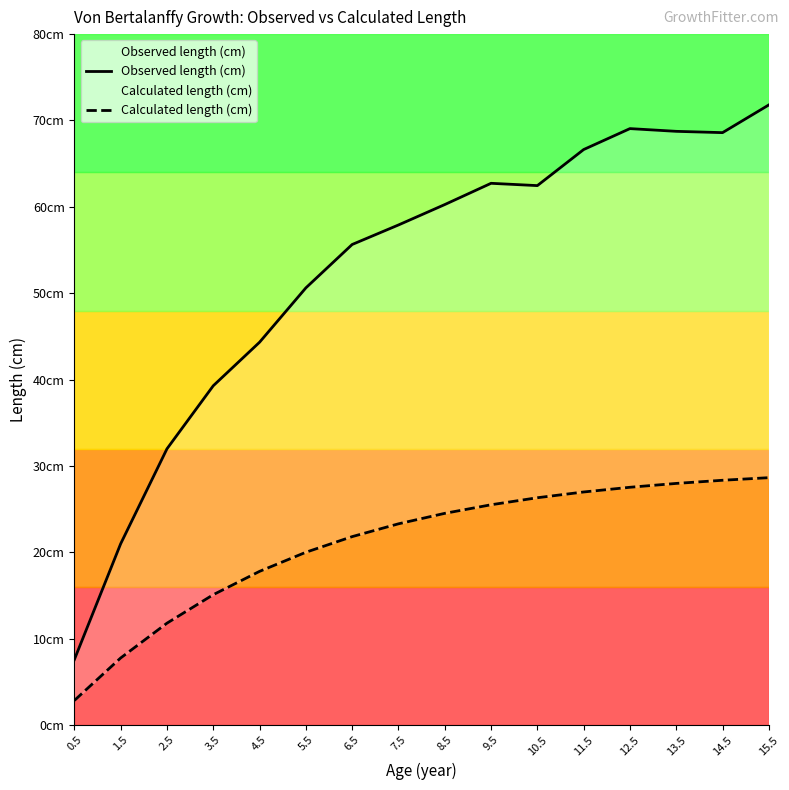

Which series has the largest range (max minus min)?

Observed length (cm)